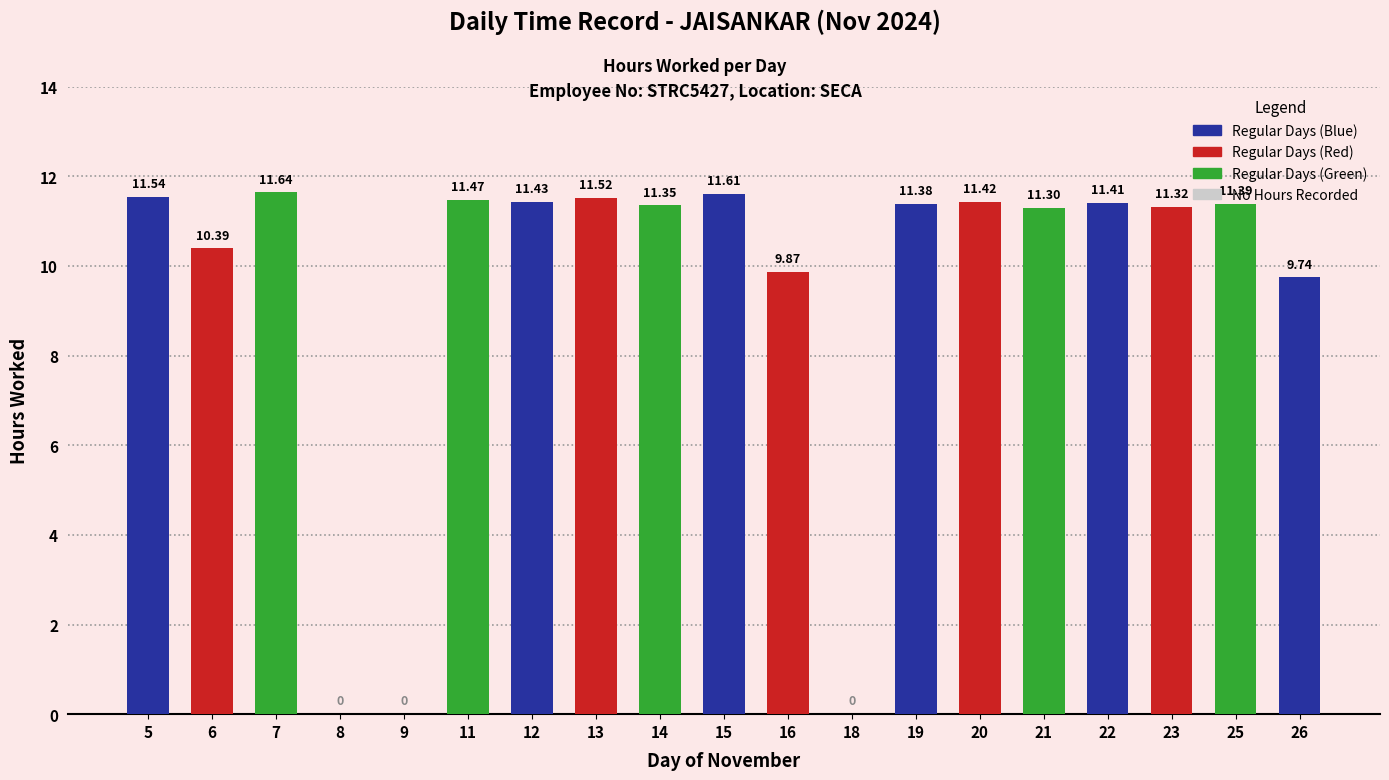

What is the sum of all values?

178.8